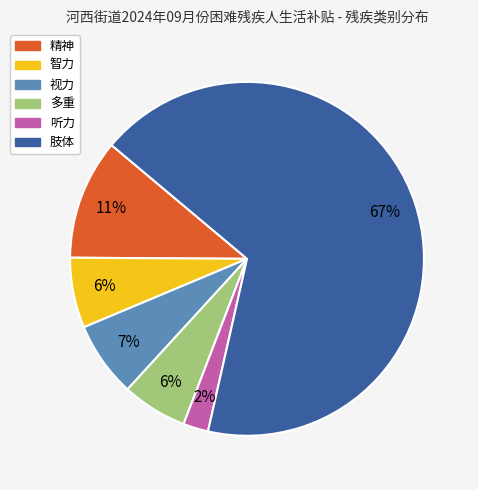

What is the majority slice?

肢体